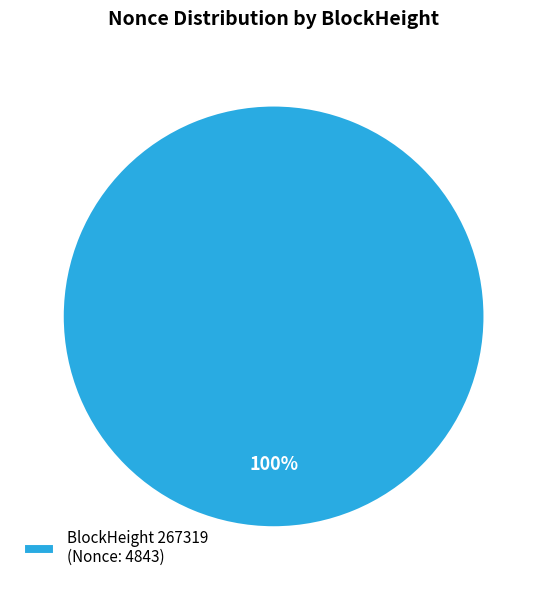

The BlockHeight 267319 (Nonce: 4843) slice represents 100% of the pie. True or false?

True